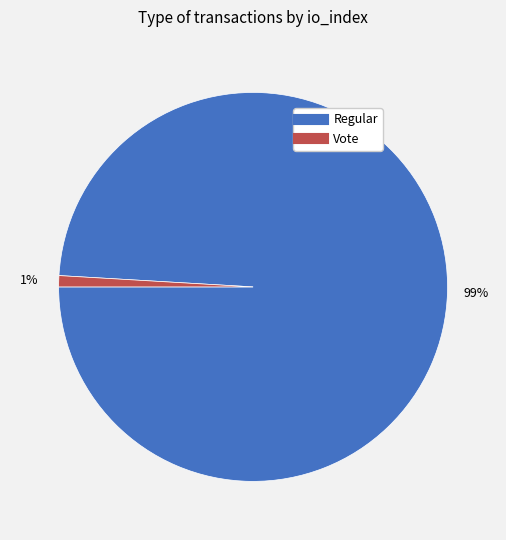

To the nearest percent, what is the average slice percentage?

50%